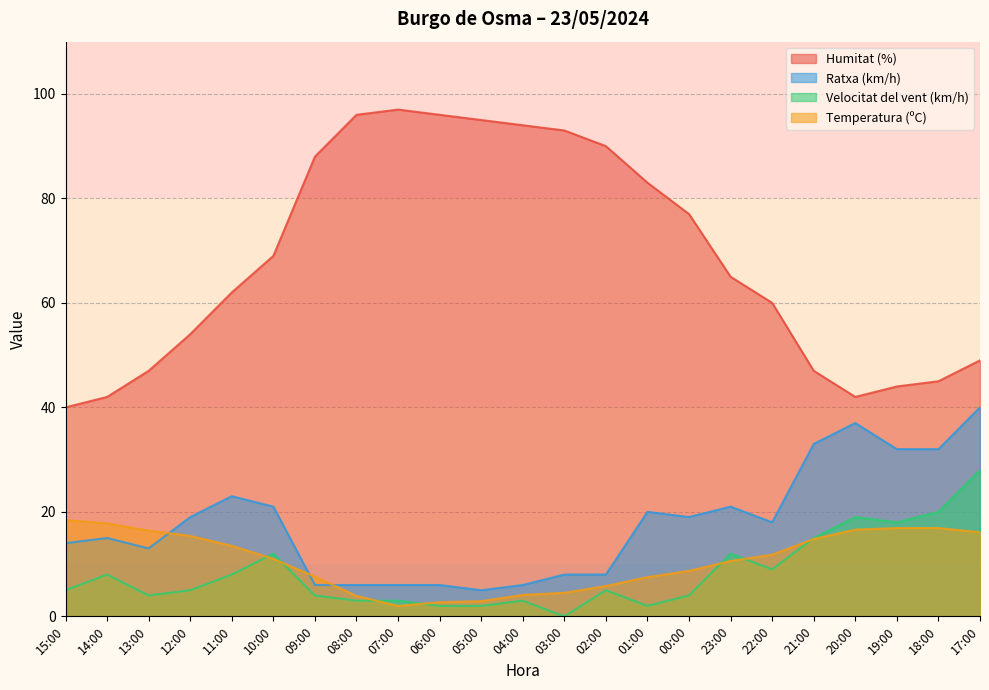

What is the label of the 2nd point from the left?

14:00